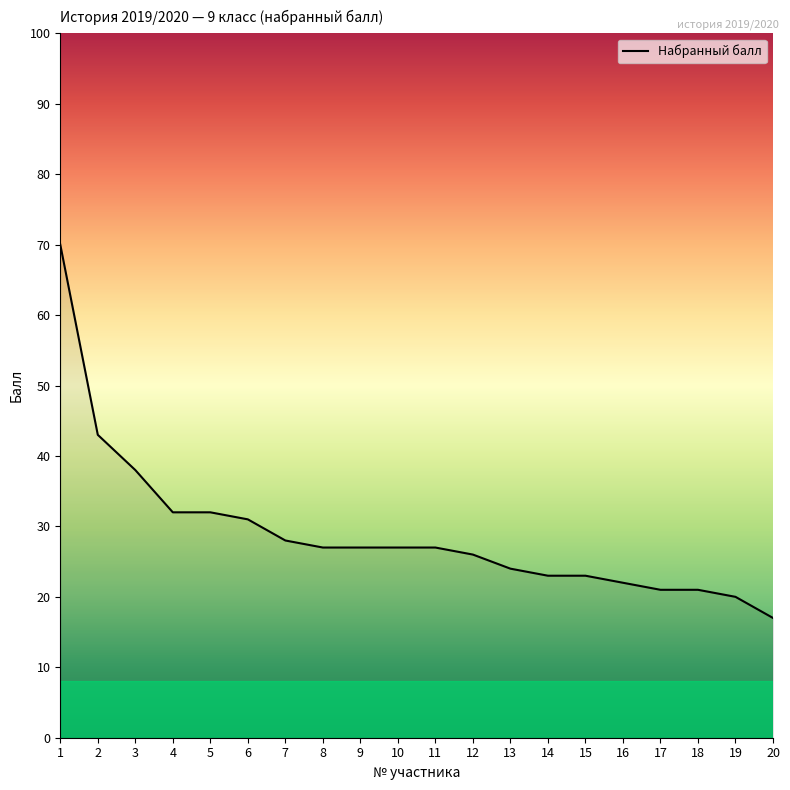

How many distinct data groups are displayed?

1